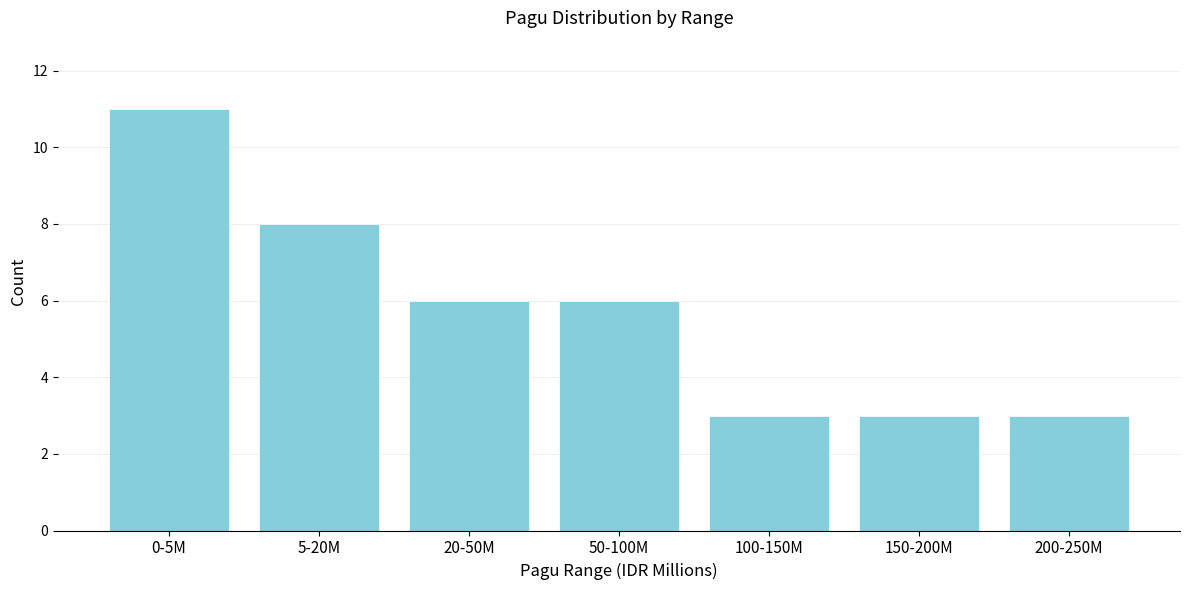

Reading left to right, transcribe all the data shown in this chart.

11	8	6	6	3	3	3